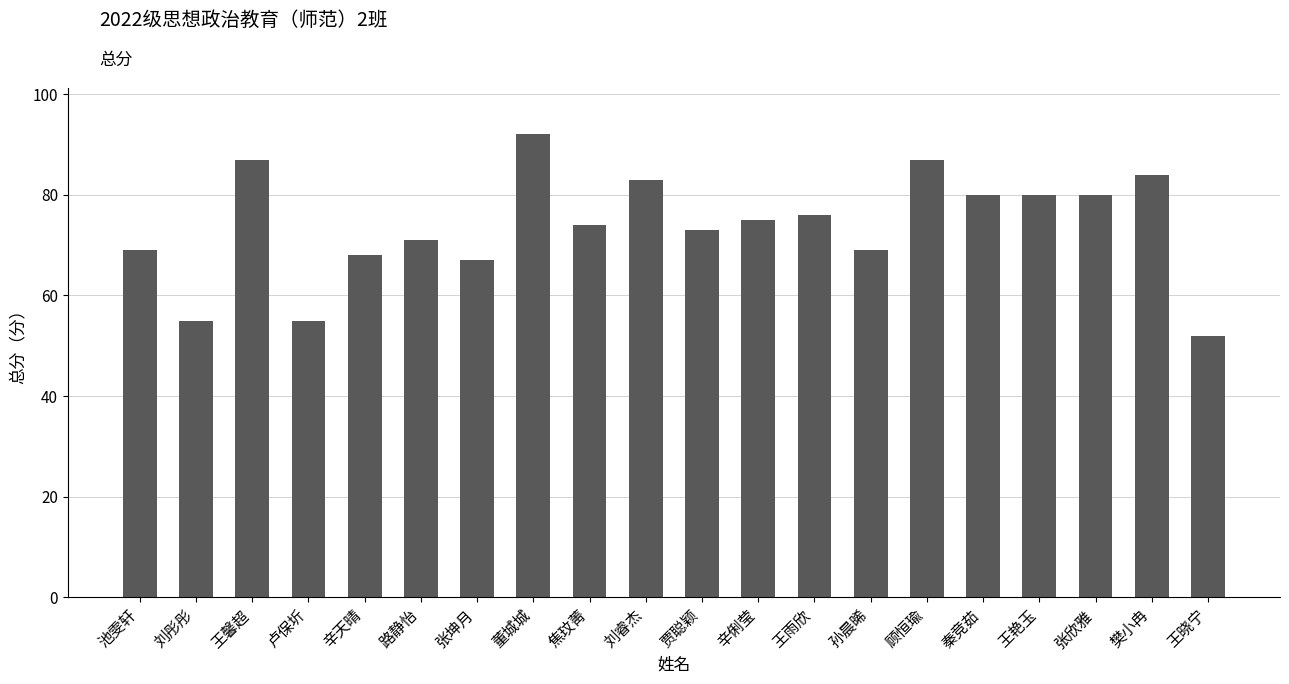

True or false: the data shows 112 at 张坤月.

False